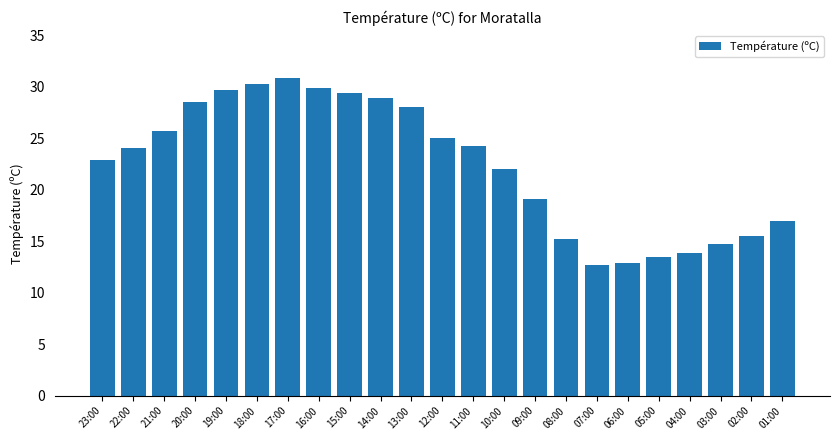

What is the maximum value shown in the chart?

30.8